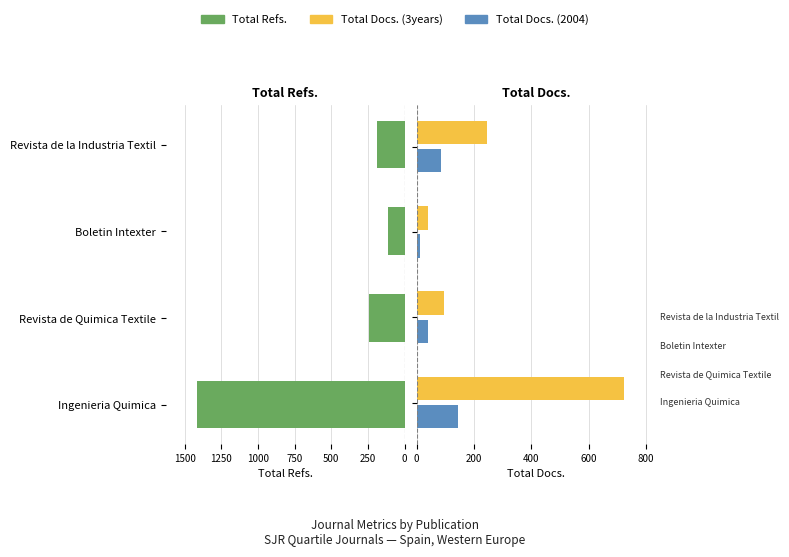

Reading right to left, what are all the values shown in this chart?

Total Refs.: 190	111	243	1417
Total Docs. (3years): 245	41	97	724
Total Docs. (2004): 87	13	41	144